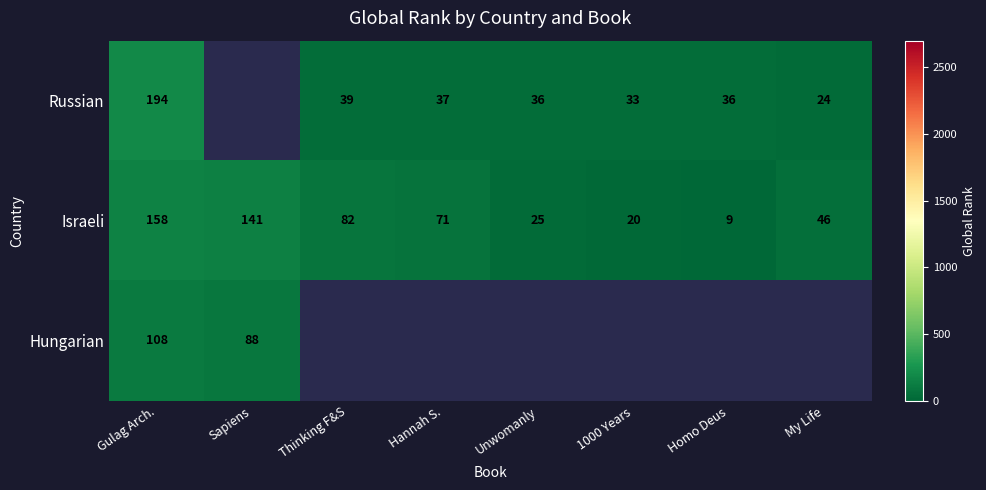

True or false: Russian has a value of 58.3 at Unwomanly.

False